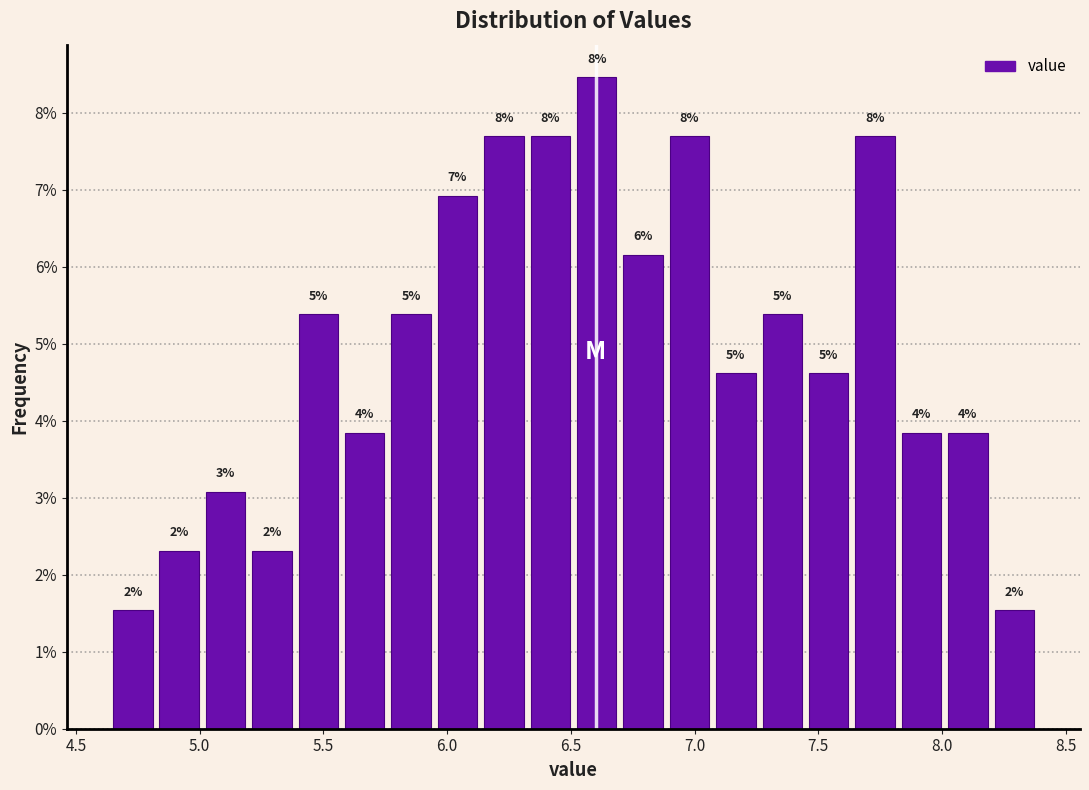

Read against the x-axis, roughly where is the centre of the tallest bar?

6.60